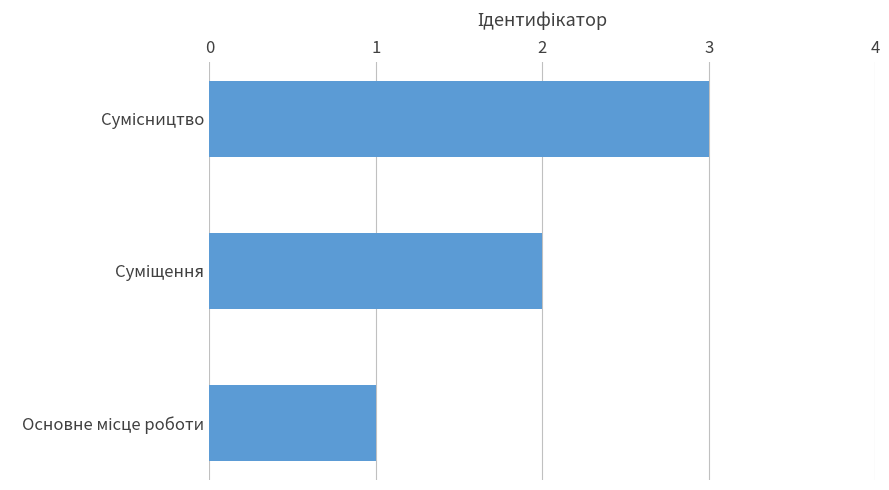

How many distinct data groups are displayed?

1